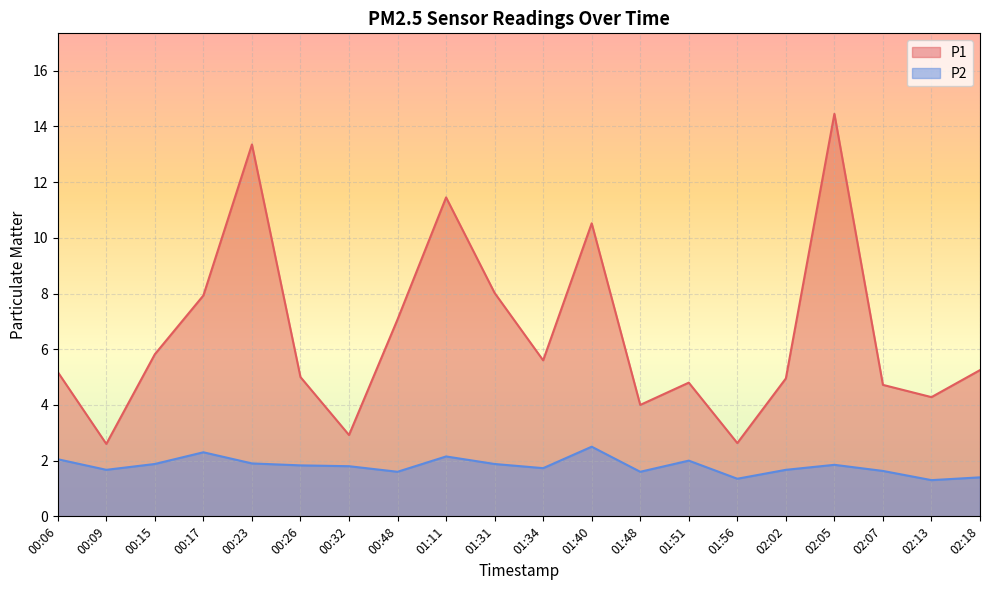

What is the total value across all series at 00:15?

7.7